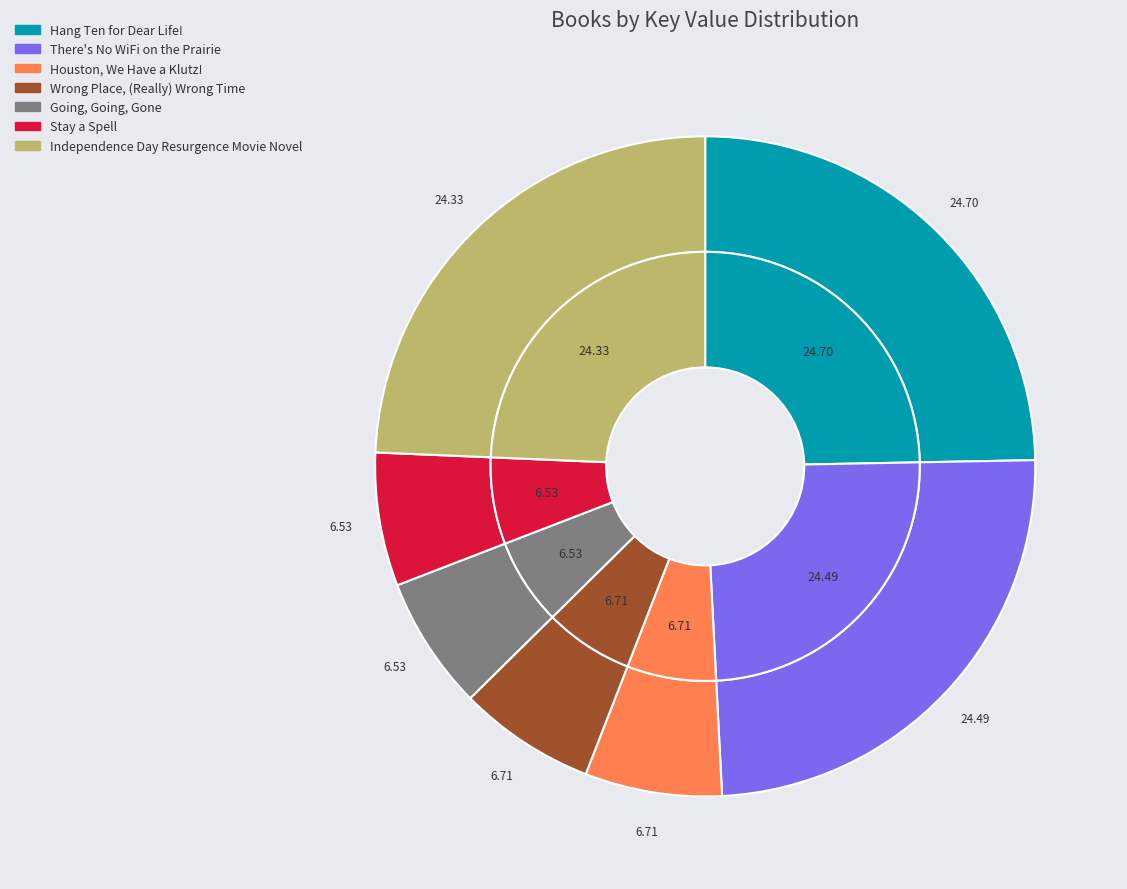

What percentage is NOT represented by Independence Day Resurgence Movie Novel?

75.7%